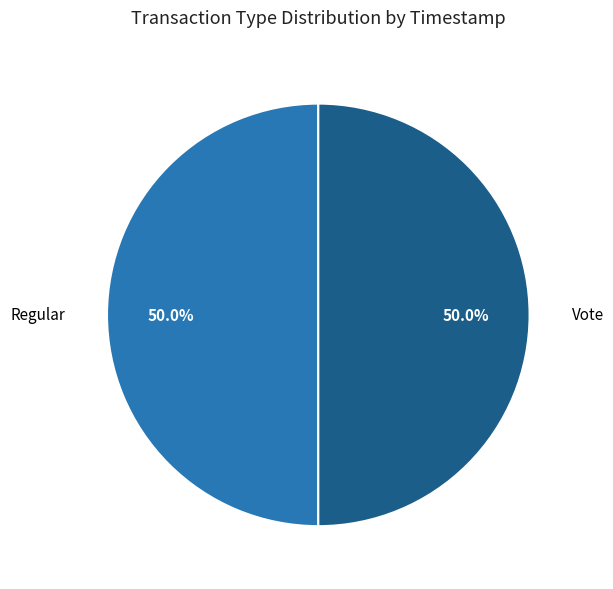

True or false: Vote accounts for 36% of the total.

False